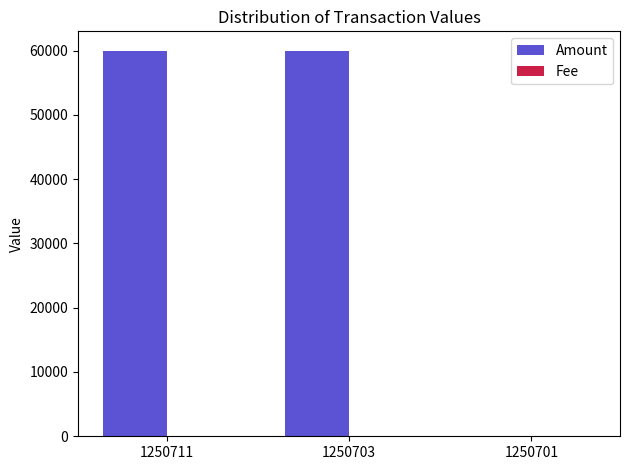

Is it true that Amount equals 96265.9 at 1250703?

False